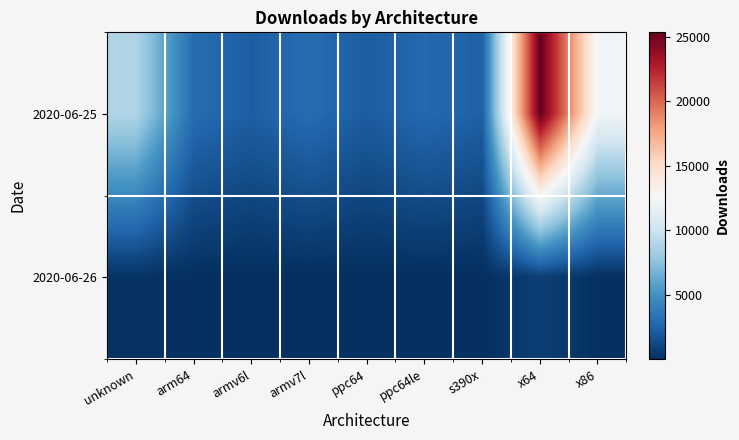

At which category is the sum across all series the highest?

x64